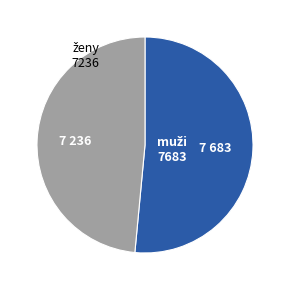

Does any single category account for the majority?

Yes